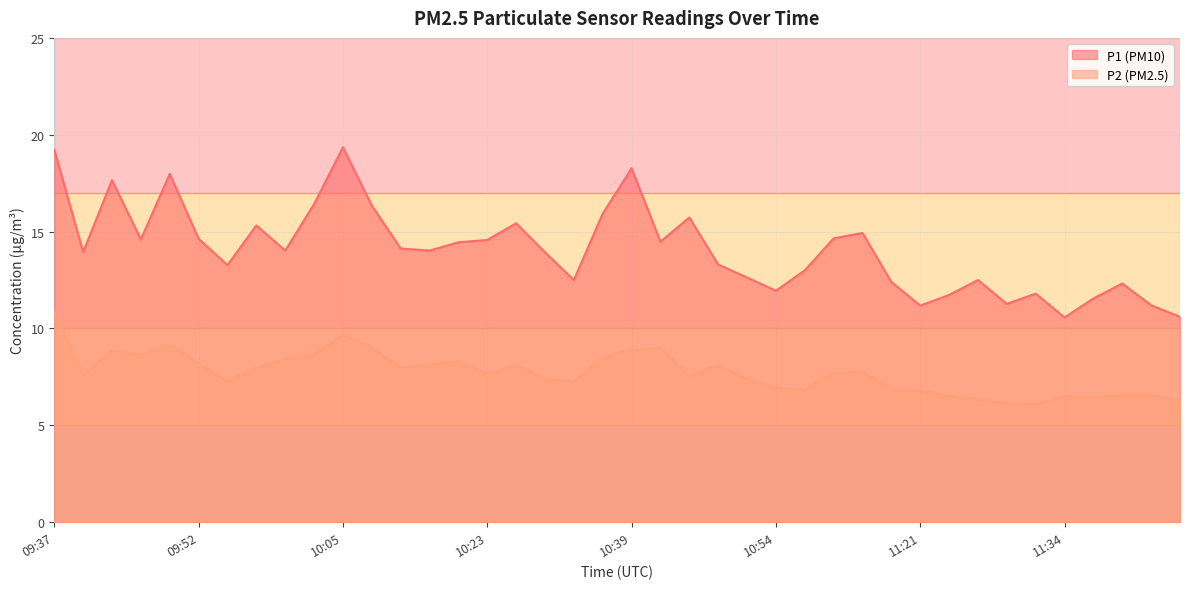

What is the approximate value of P2 at 10:26?

8.1